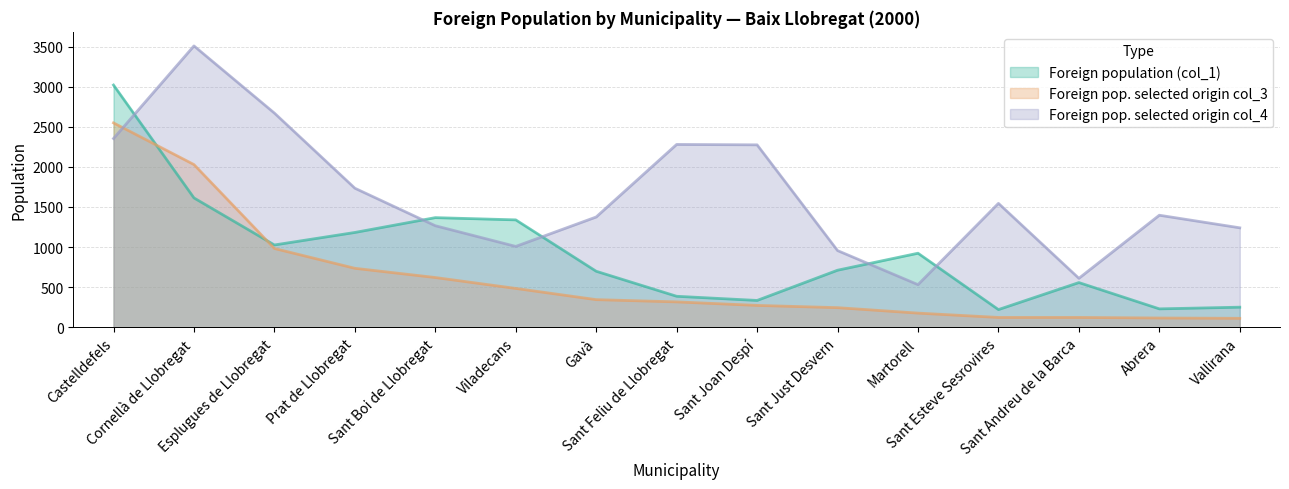

What is the difference between the Foreign pop. selected origin col_3 values at Sant Boi de Llobregat and Abrera?

505